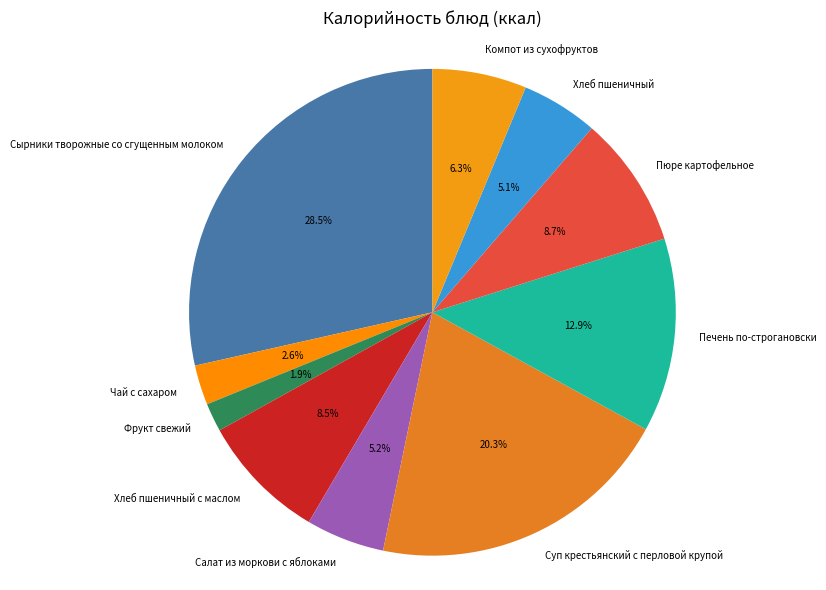

To the nearest percent, what is the average slice percentage?

10%